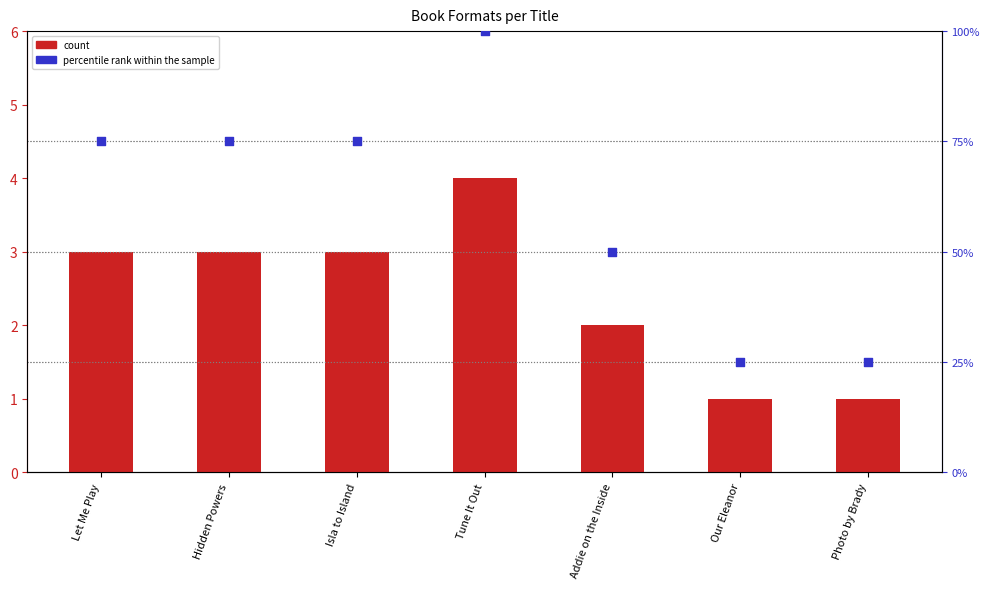

Which series contains the lowest Y value?

count